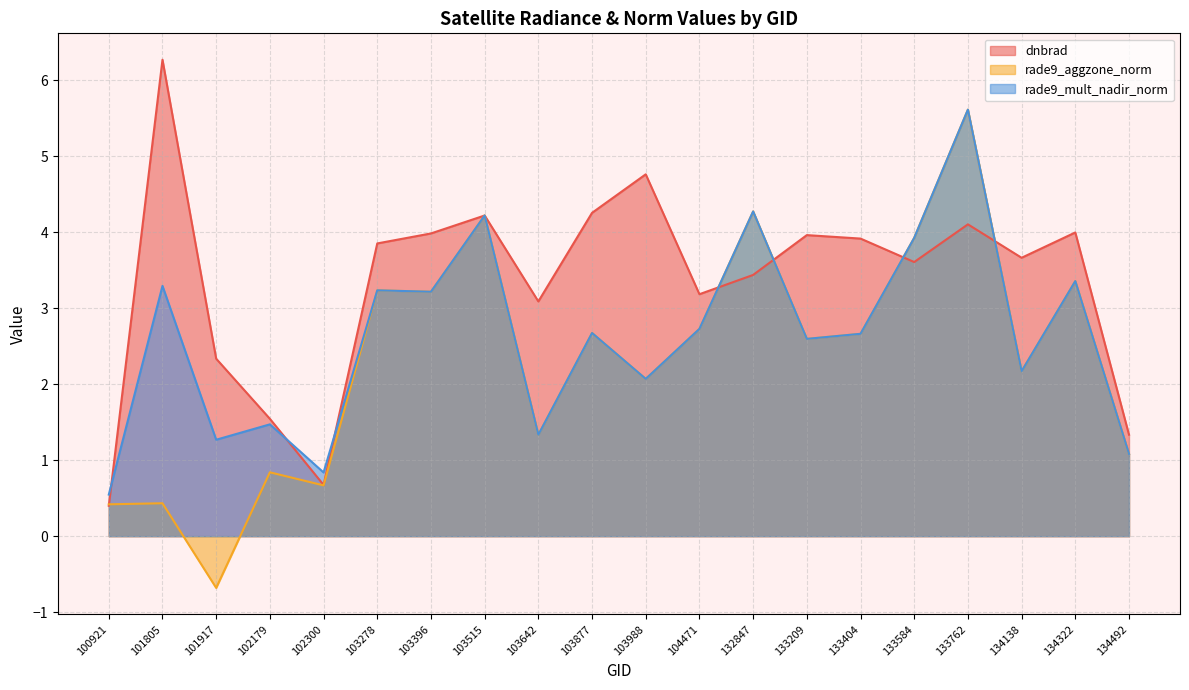

How many interior local valleys does the rade9_mult_nadir_norm series have?

7